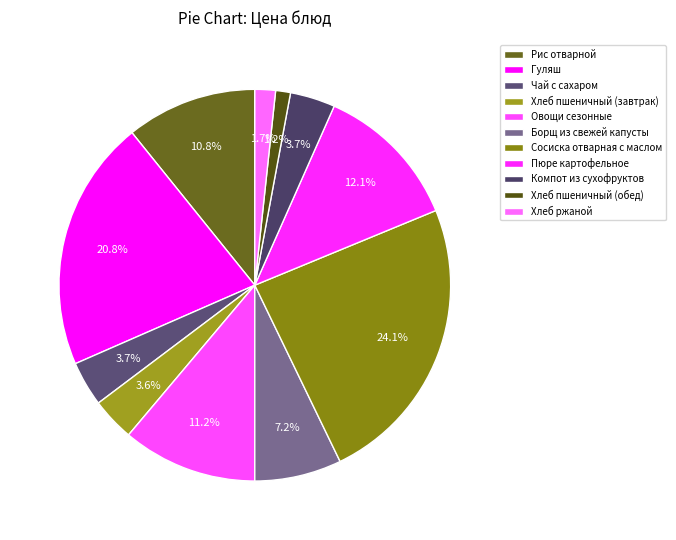

Count the number of slices in the pie.

11